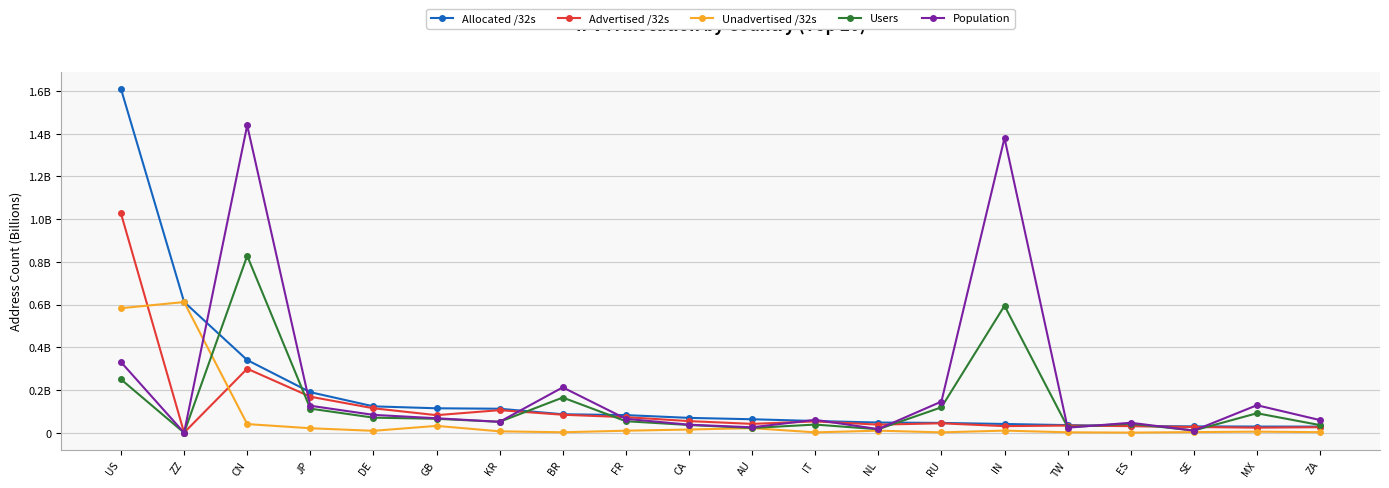

Is this an area chart (filled region under the line)?

No